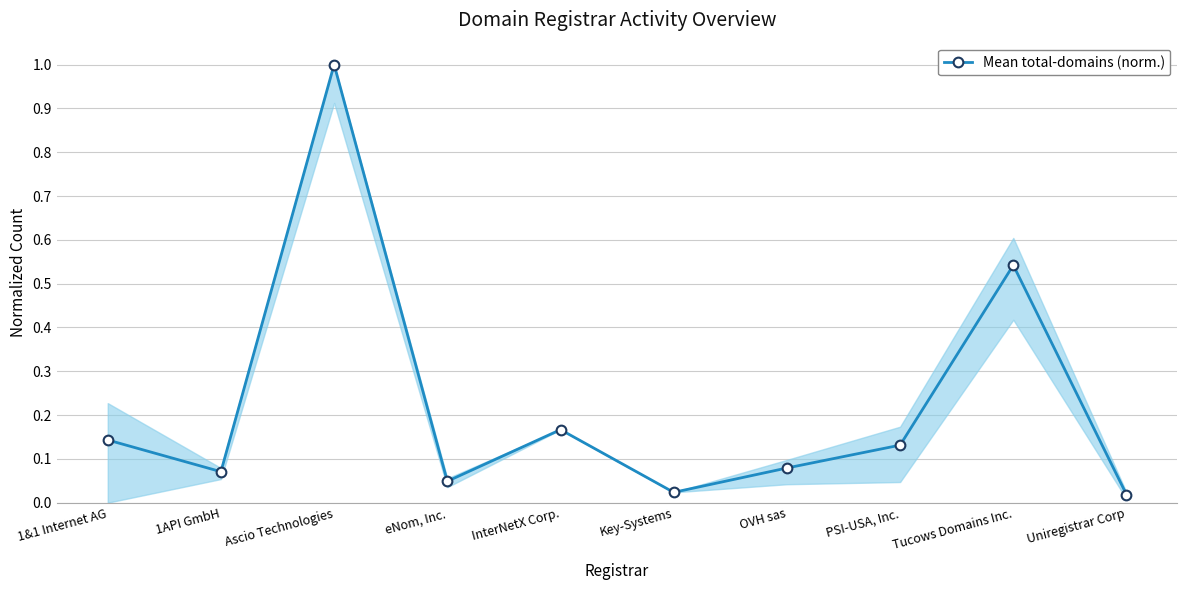

Is it true that the value at Ascio Technologies is 1.0?

True